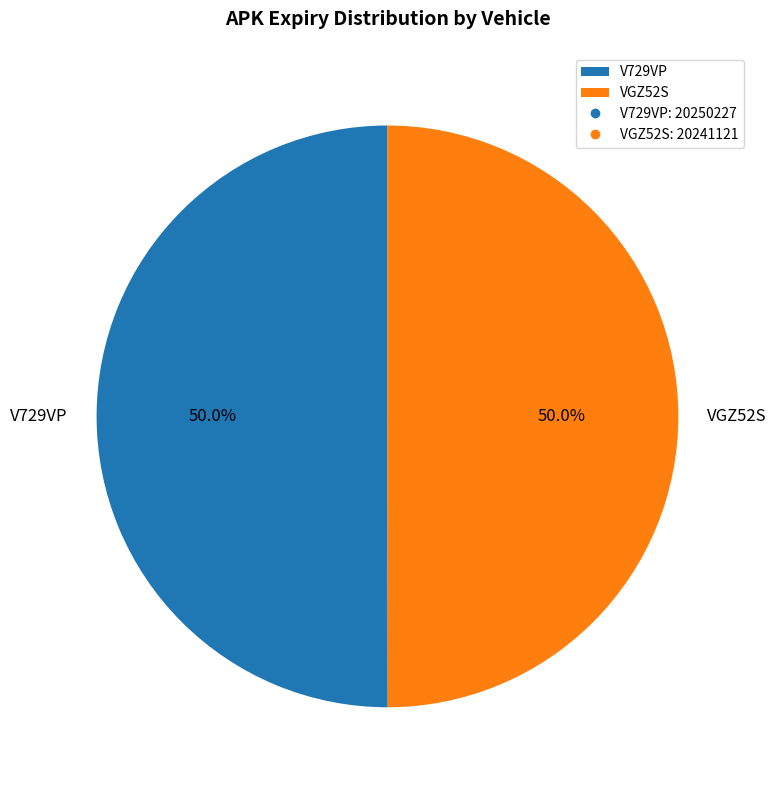

How many slices are in this pie chart?

2